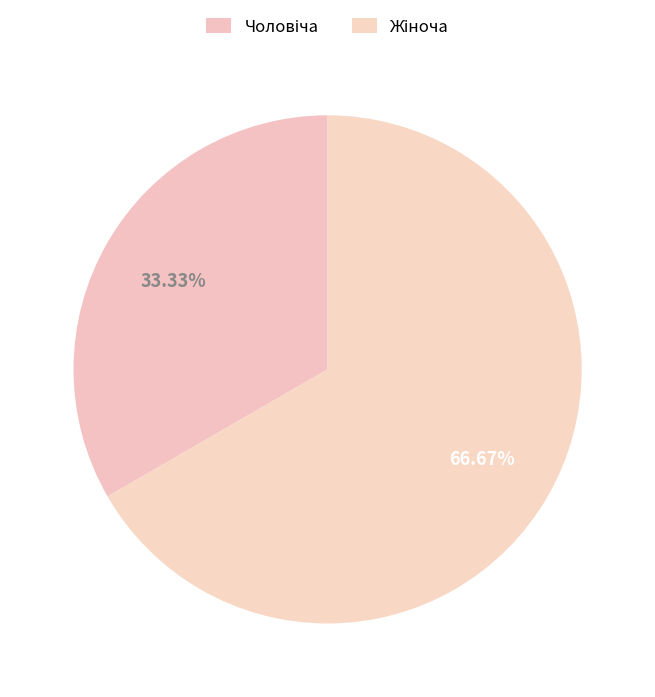

How many slices are in this pie chart?

2